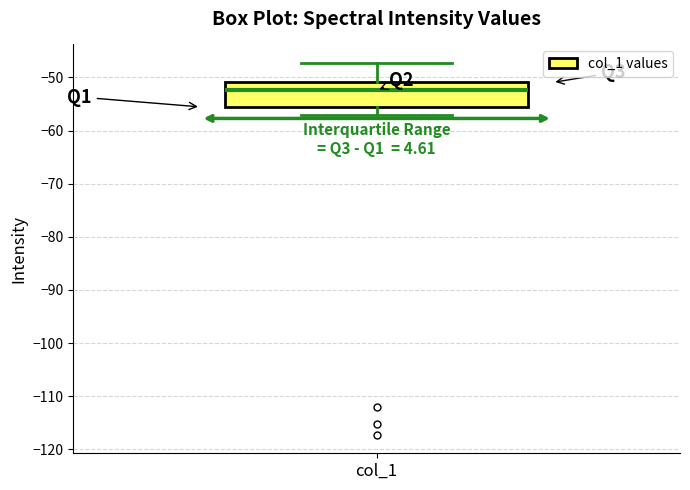

Transcribe this box plot: give where the median line is, the range the box spans, and where the two whiskers end, as read against the y-axis. The values are not printed on the chart, so give them approximately, as read against the axis.

median -52, box -56 to -51, whiskers -57 to -47